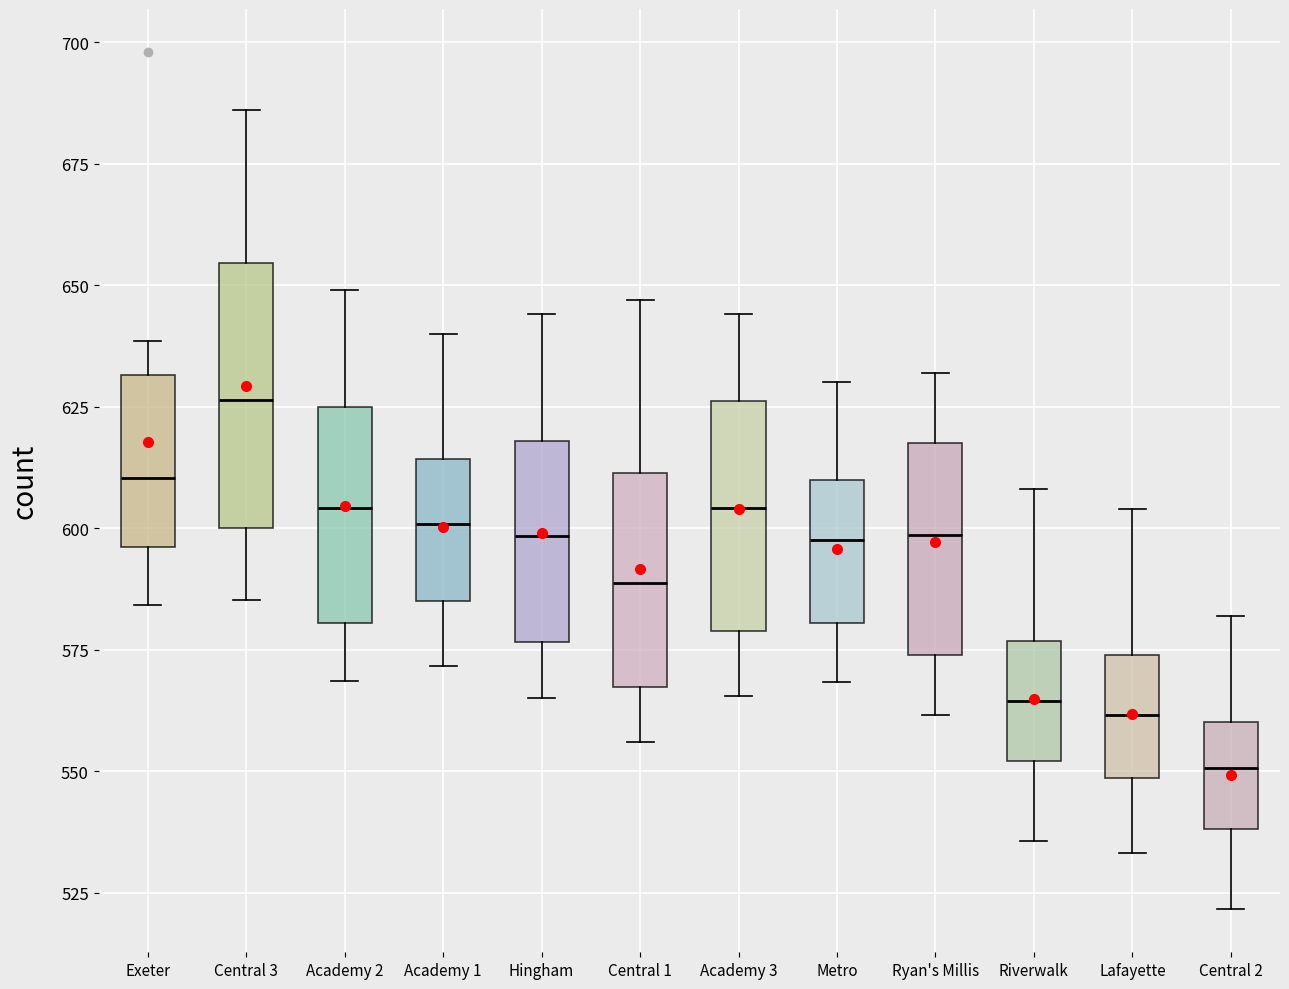

Where is the upper edge of the box for Academy 2 on the y-axis? The values are not printed on the chart, so give them approximately, as read against the axis.

625